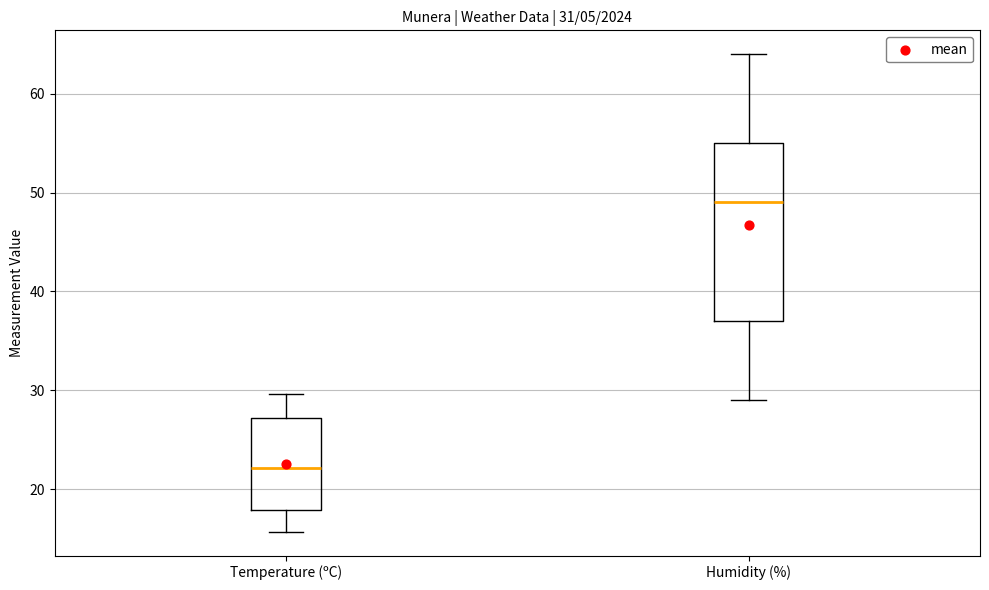

Which box is the tallest, from its lower edge to its upper edge?

Humidity (%)